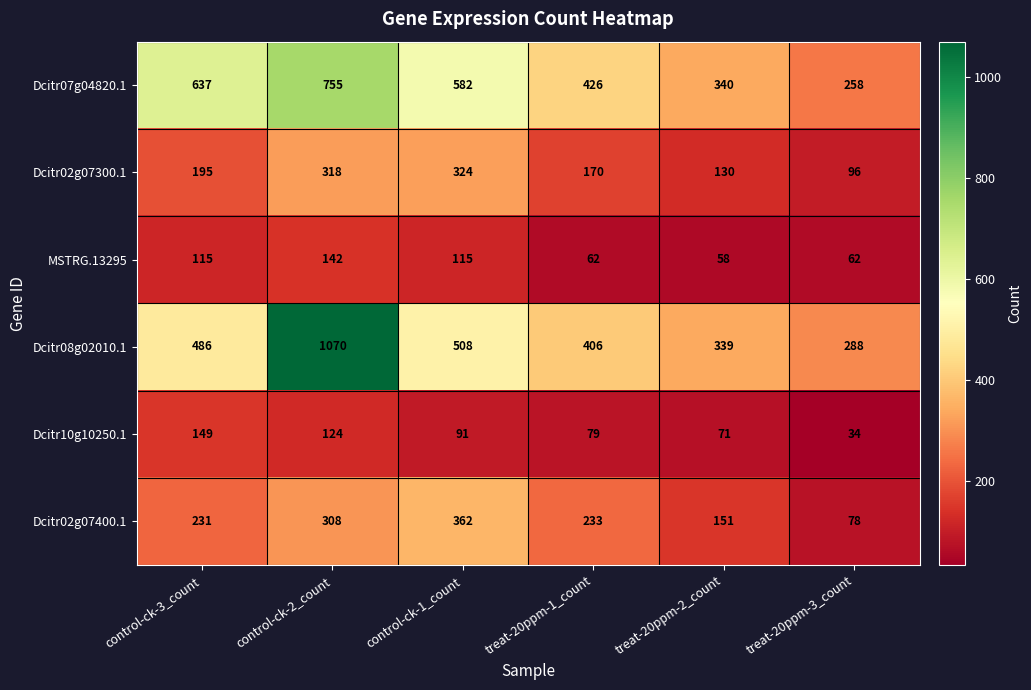

Rank the series by their maximum value, from lowest to highest.

MSTRG.13295, Dcitr10g10250.1, Dcitr02g07300.1, Dcitr02g07400.1, Dcitr07g04820.1, Dcitr08g02010.1